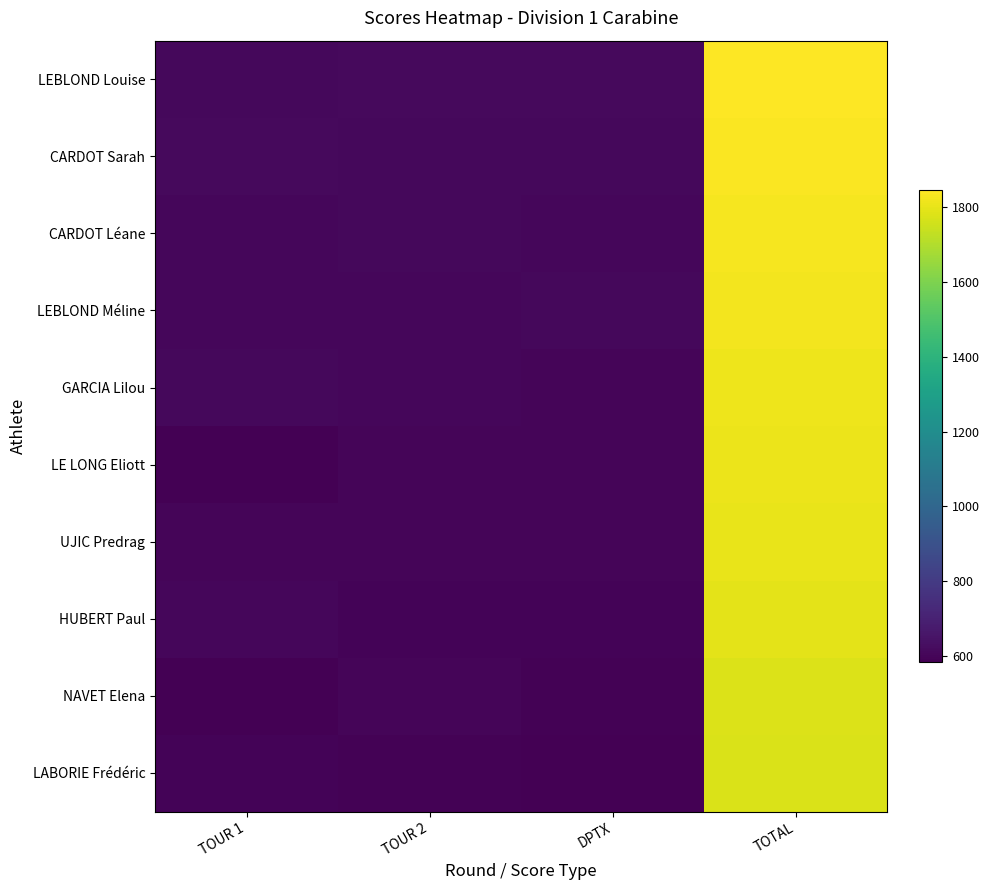

What is the difference between the highest and lowest values at DPTX?

30.7